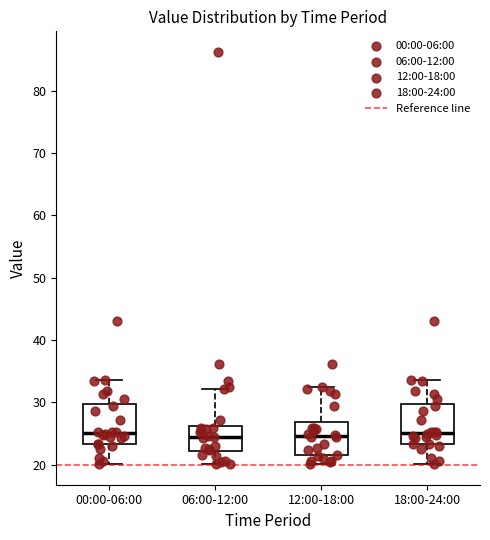

Reading left to right, read every box against the y-axis: the position of its median line, the range the box covers, and the ends of its whiskers. The values are not printed on the chart, so give them approximately, as read against the axis.

00:00-06:00: median 25, box 23 to 30, whiskers 20 to 34
06:00-12:00: median 24, box 22 to 26, whiskers 20 to 32
12:00-18:00: median 25, box 22 to 27, whiskers 20 to 32
18:00-24:00: median 25, box 23 to 30, whiskers 20 to 34